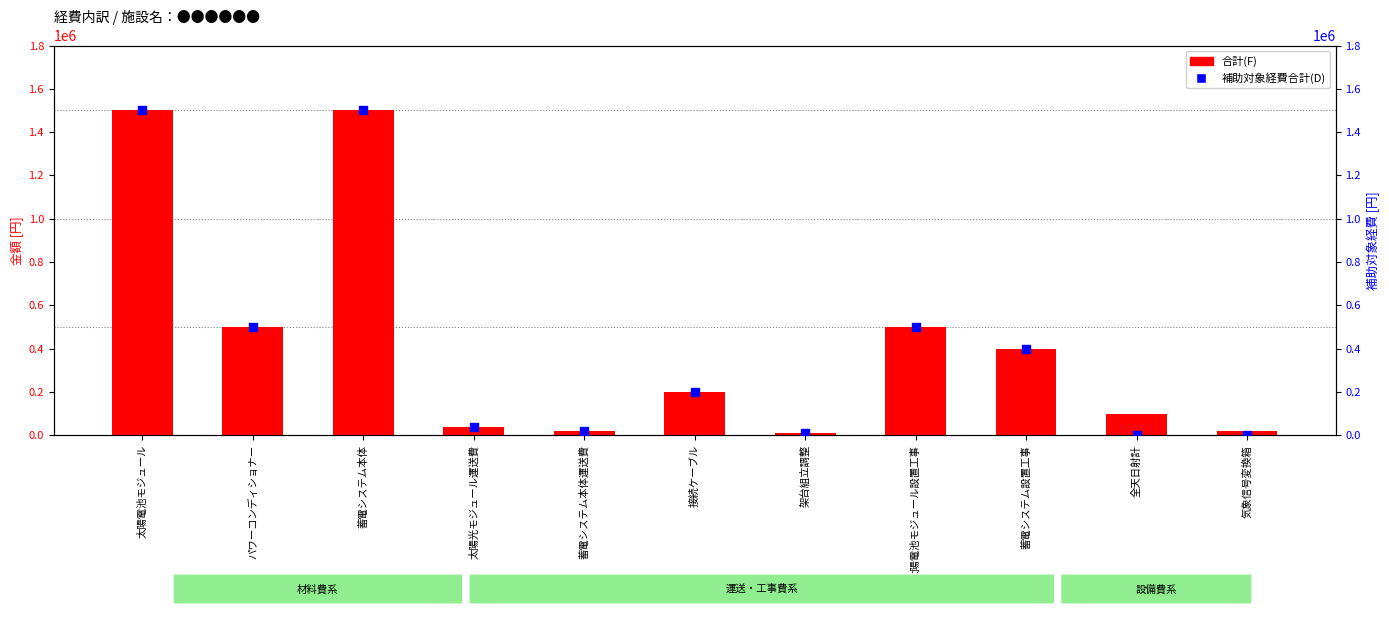

Which series contains the highest Y value?

合計(F)